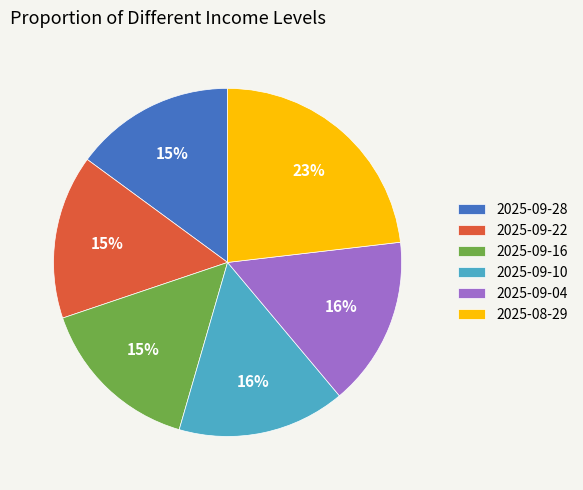

Is it true that 2025-09-04 is 16% of the pie?

True